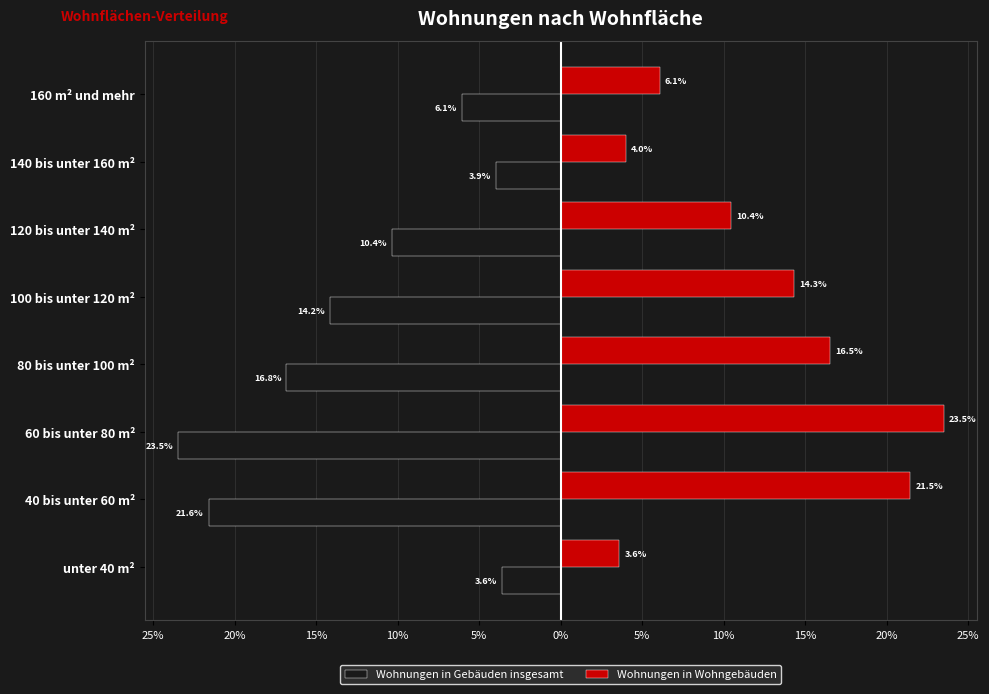

What is the smallest value displayed?

-23.5